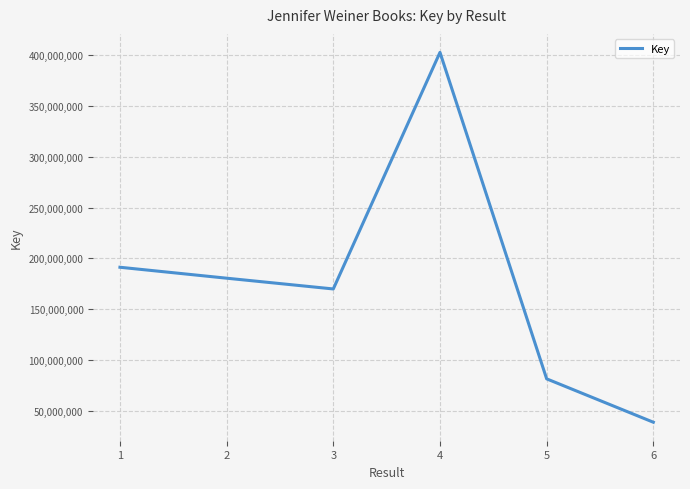

What is the average value?

177442145